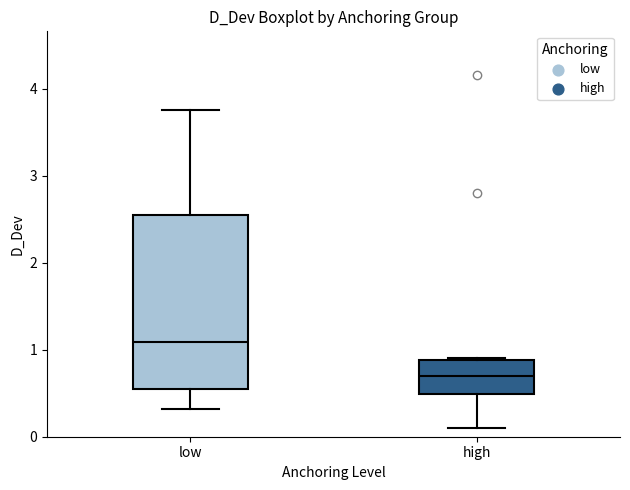

Reading left to right, read every box against the y-axis: the position of its median line, the range the box covers, and the ends of its whiskers. The values are not printed on the chart, so give them approximately, as read against the axis.

low: median 1.1, box 0.6 to 2.6, whiskers 0.3 to 3.8
high: median 0.7, box 0.5 to 0.9, whiskers 0.1 to 0.9